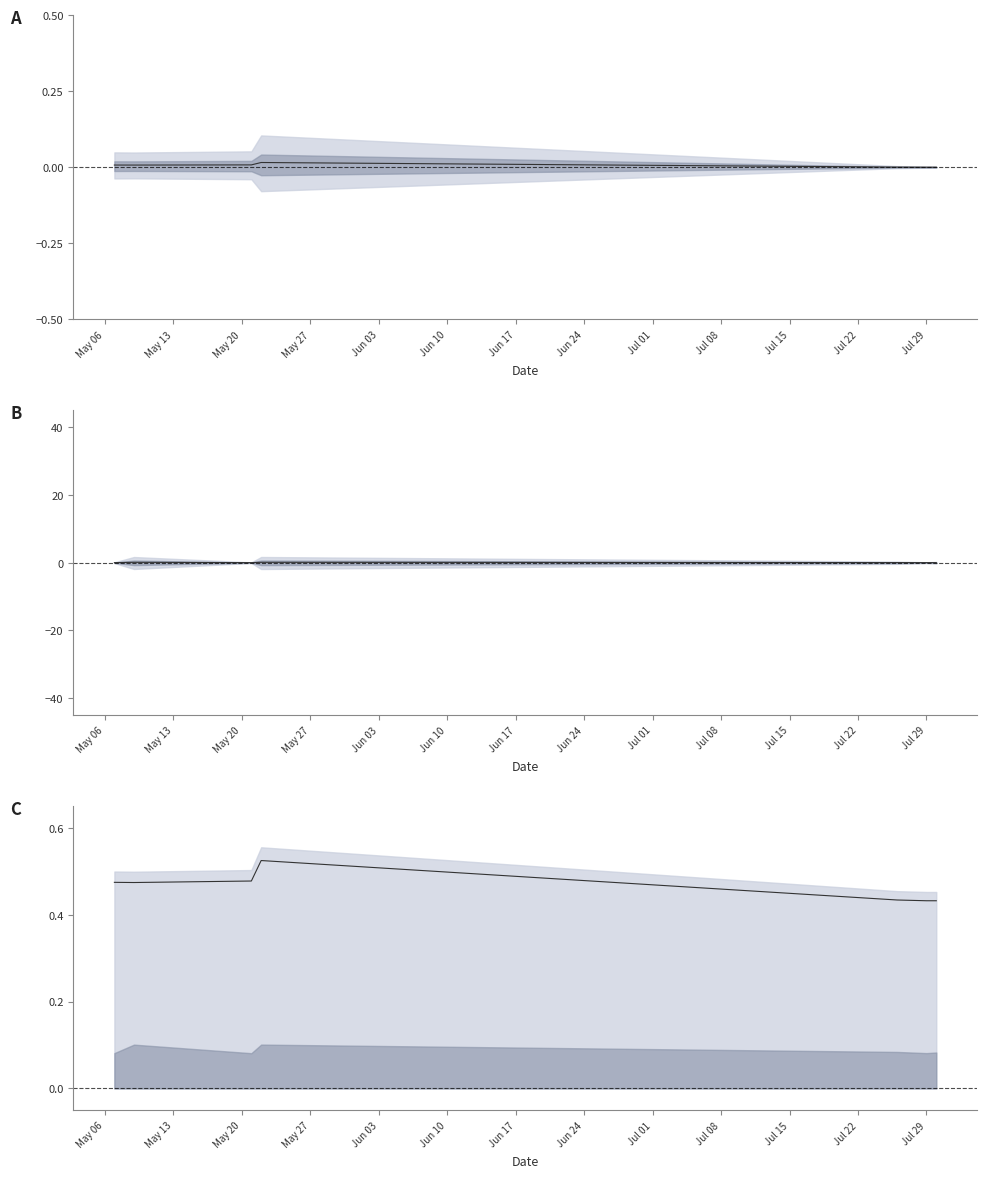

Which category has the highest value across all series?

May 27